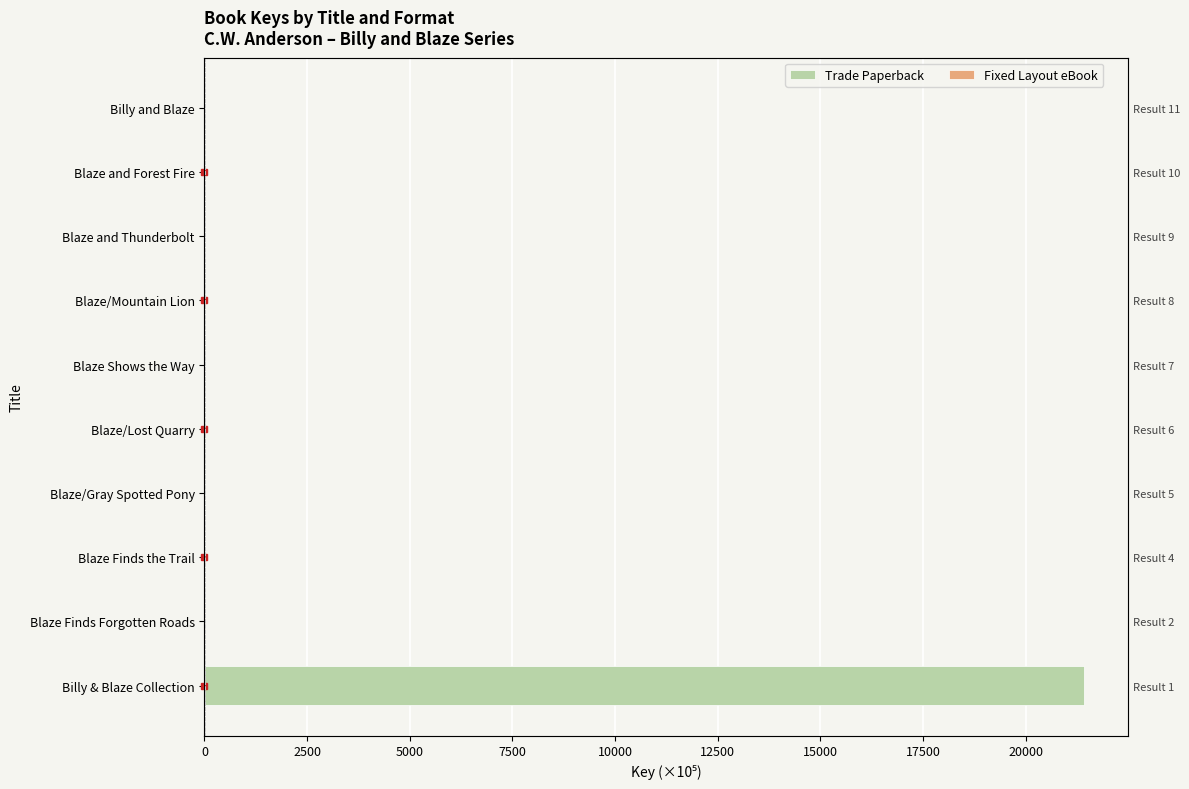

What is the sum of all Trade Paperback values?

21428.6